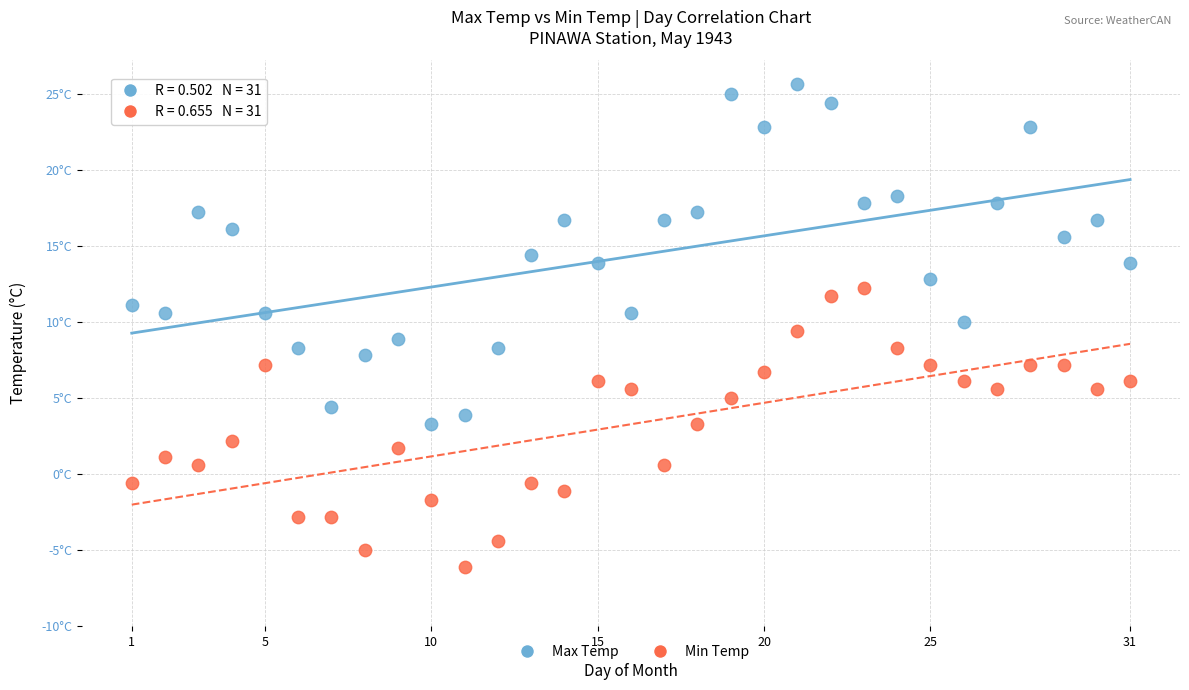

What are all the series names shown in the legend?

Max Temp, Min Temp